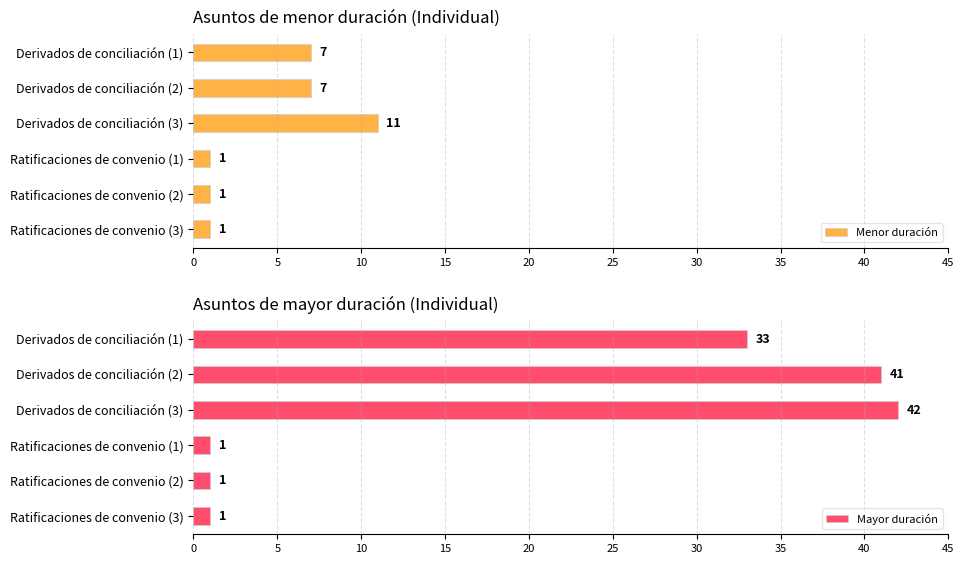

How many bars are there in total?

12